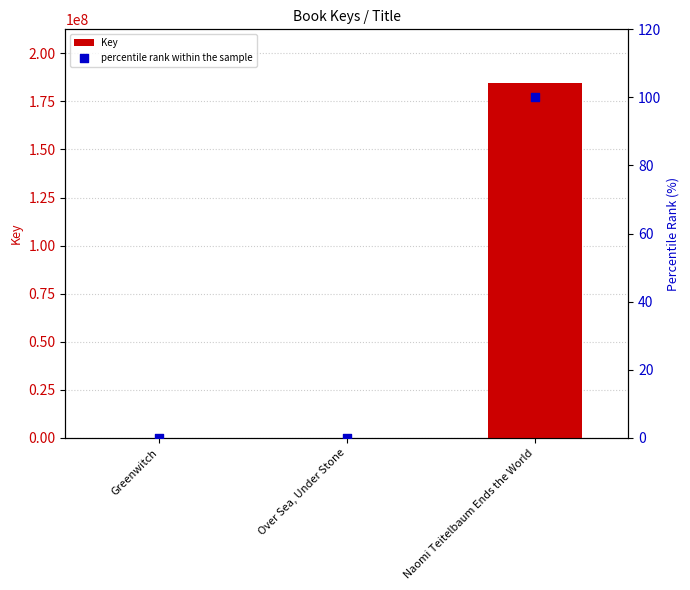

What are all the series names shown in the legend?

Key, percentile rank within the sample